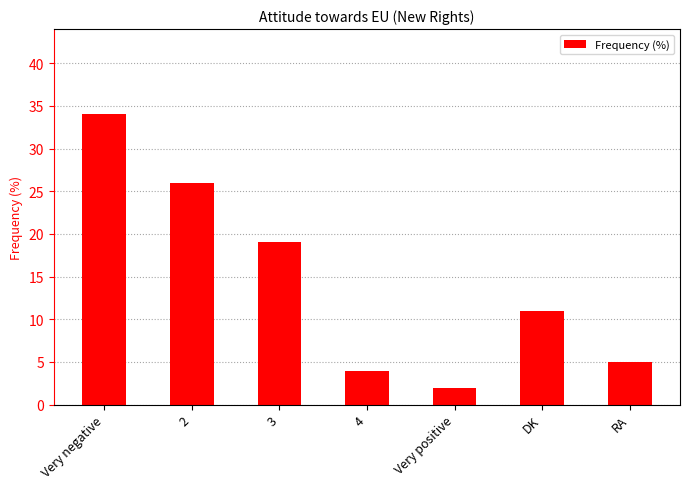

The value at 4 is 4. True or false?

True